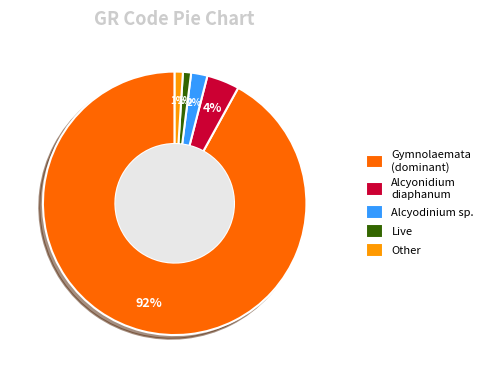

What is the majority slice?

Gymnolaemata (dominant)